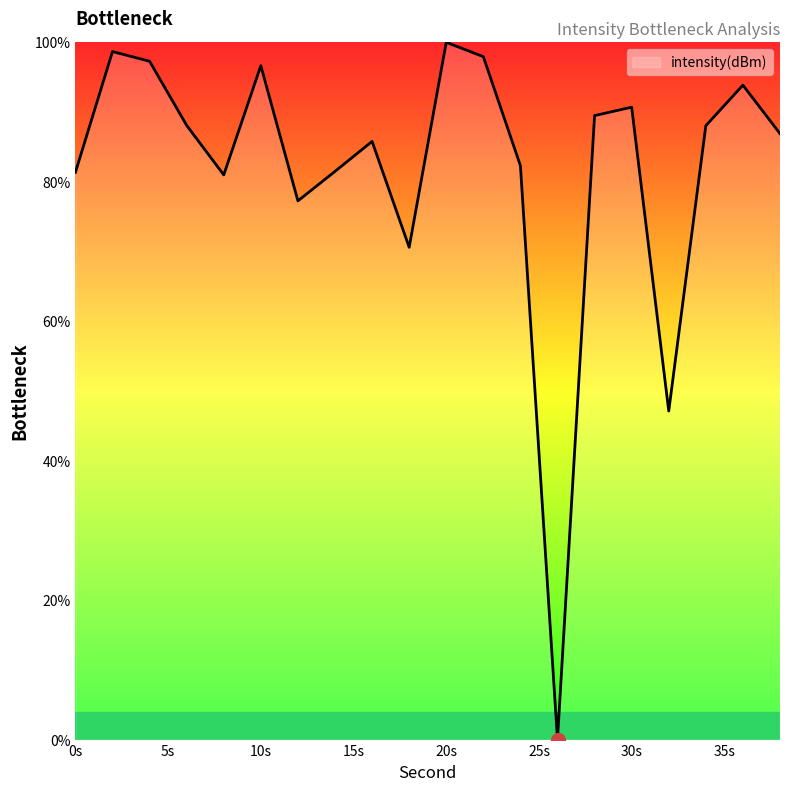

Does the chart have visible grid lines?

No